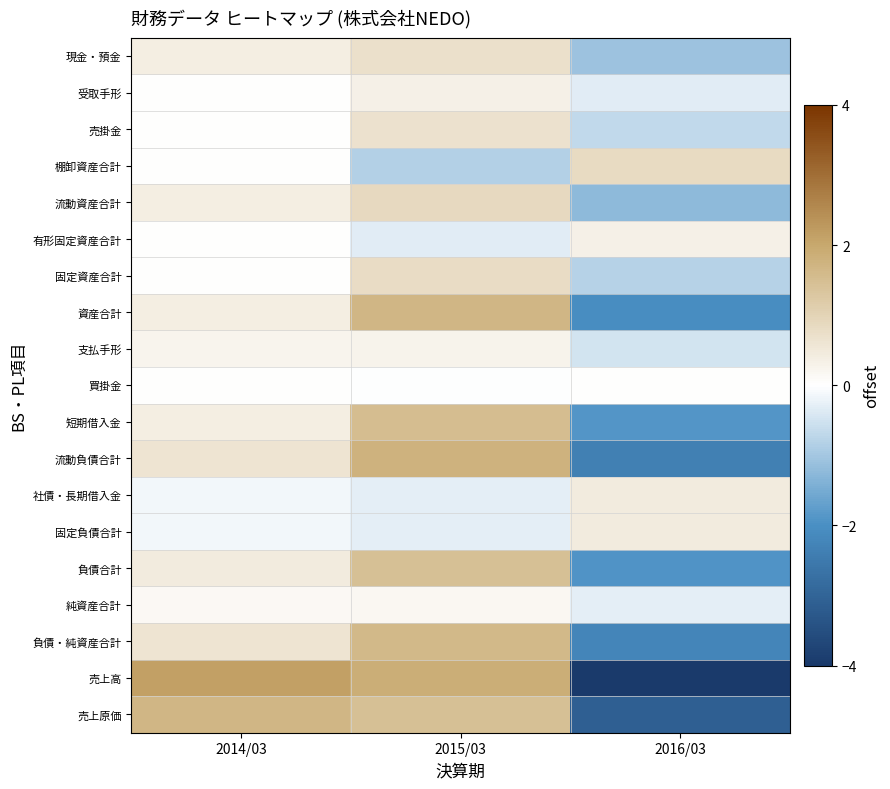

Rank the series at 2015/03 from lowest to highest value.

棚卸資産合計, 有形固定資産合計, 社債・長期借入金, 固定負債合計, 買掛金, 純資産合計, 支払手形, 受取手形, 売掛金, 現金・預金, 固定資産合計, 流動資産合計, 売上原価, 負債合計, 短期借入金, 負債・純資産合計, 資産合計, 流動負債合計, 売上高